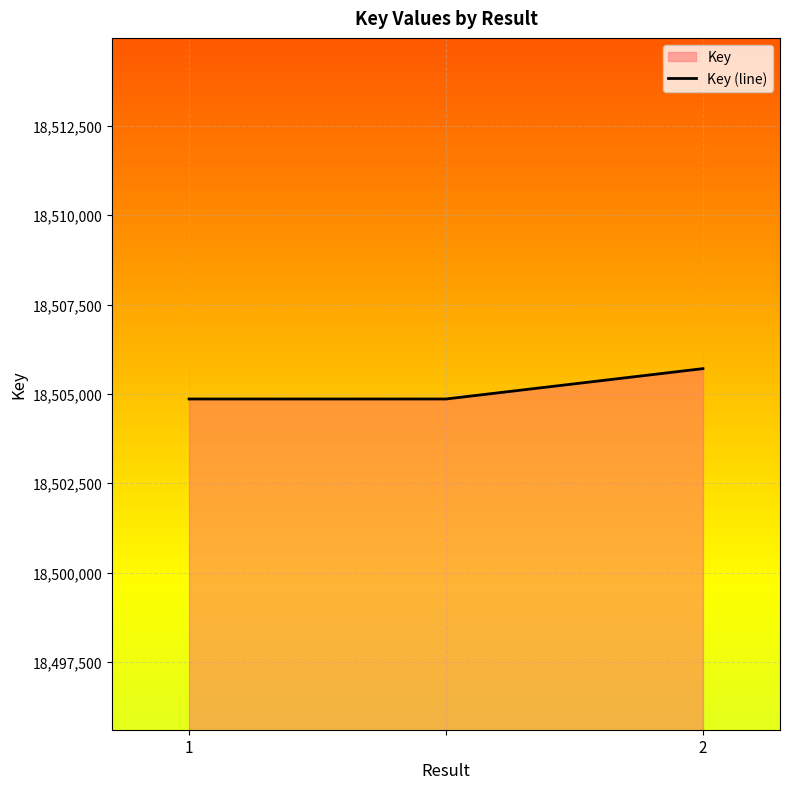

What is the smallest value displayed?

18504857